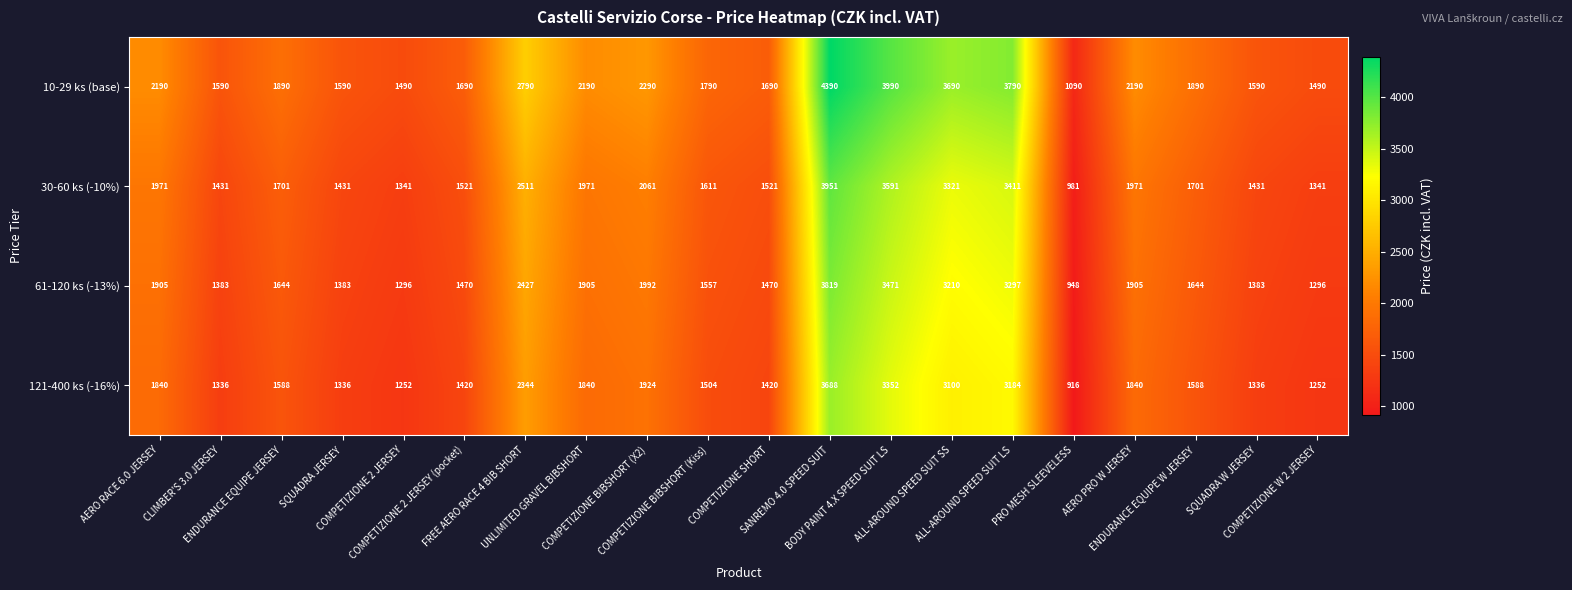

What is the highest value of the 121-400 ks (-16%) series?

3688